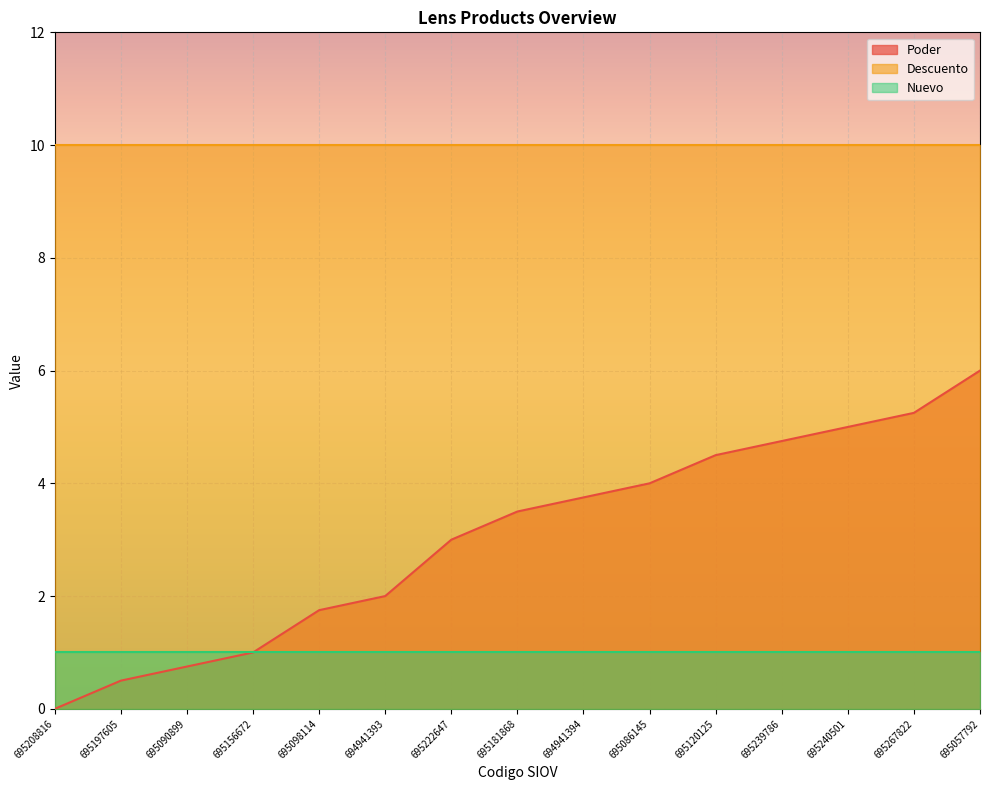

List the series in order of their peak value, highest first.

Descuento, Poder, Nuevo